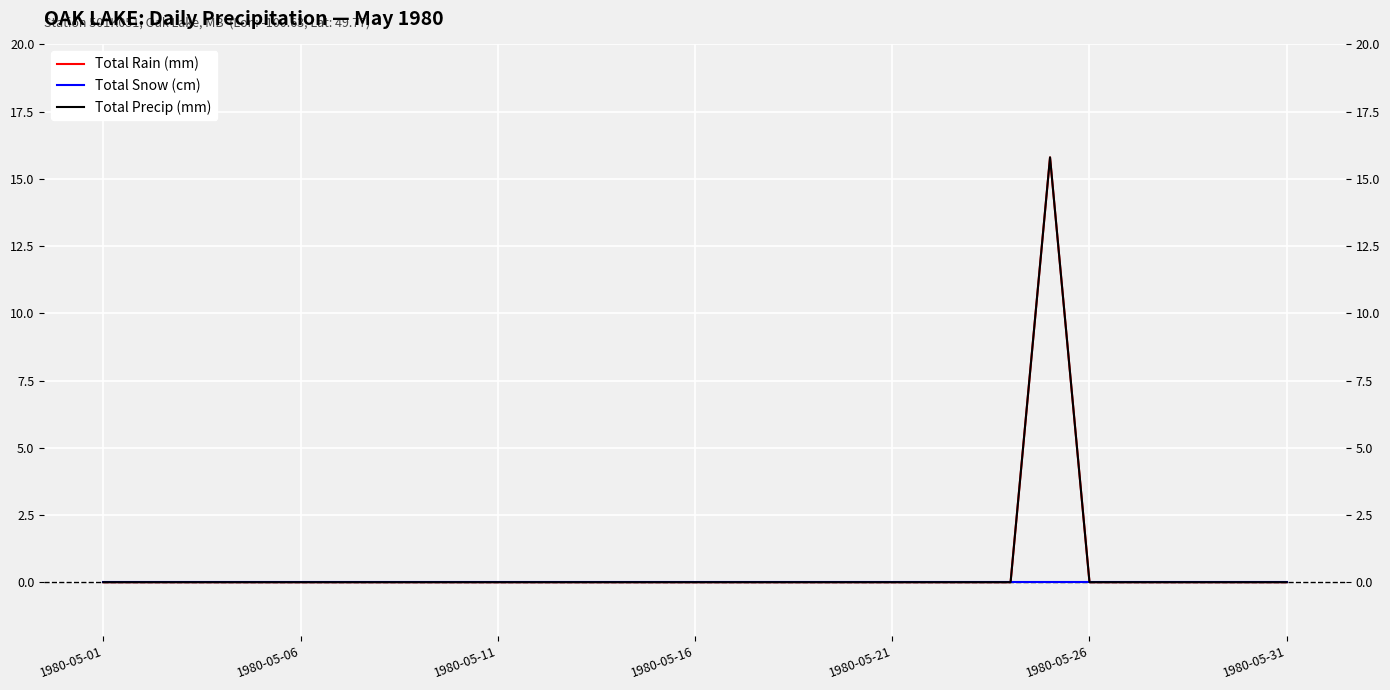

The Total Rain (mm) series shows 0.0 at 1980-05-31. True or false?

True